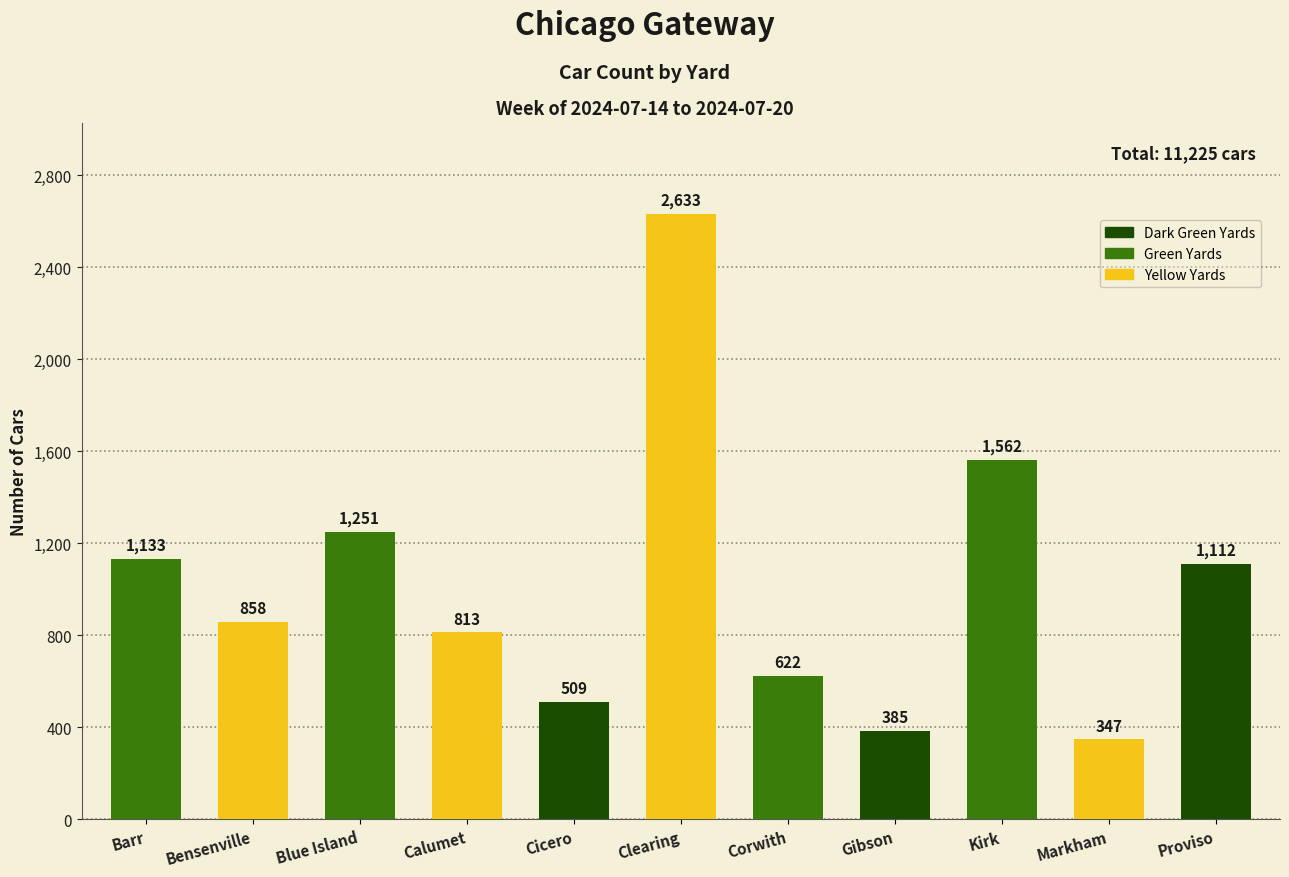

Rank the categories by value from lowest to highest.

Markham, Gibson, Cicero, Corwith, Calumet, Bensenville, Proviso, Barr, Blue Island, Kirk, Clearing